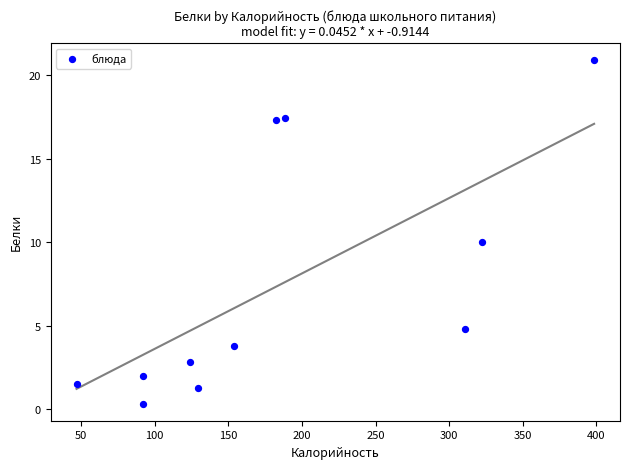

What is the average Y value?

7.5